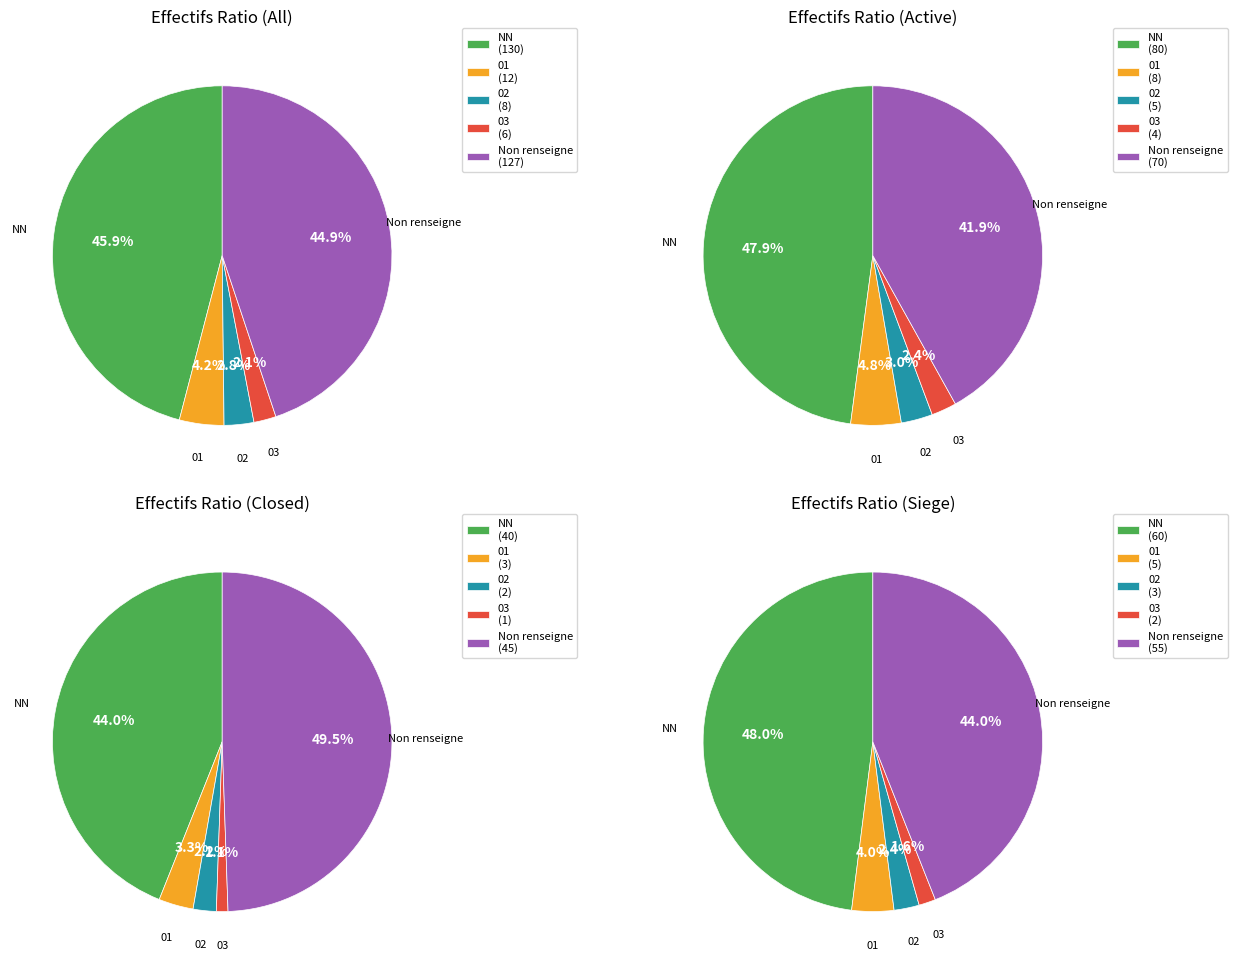

Which category has the biggest portion of the pie?

NN